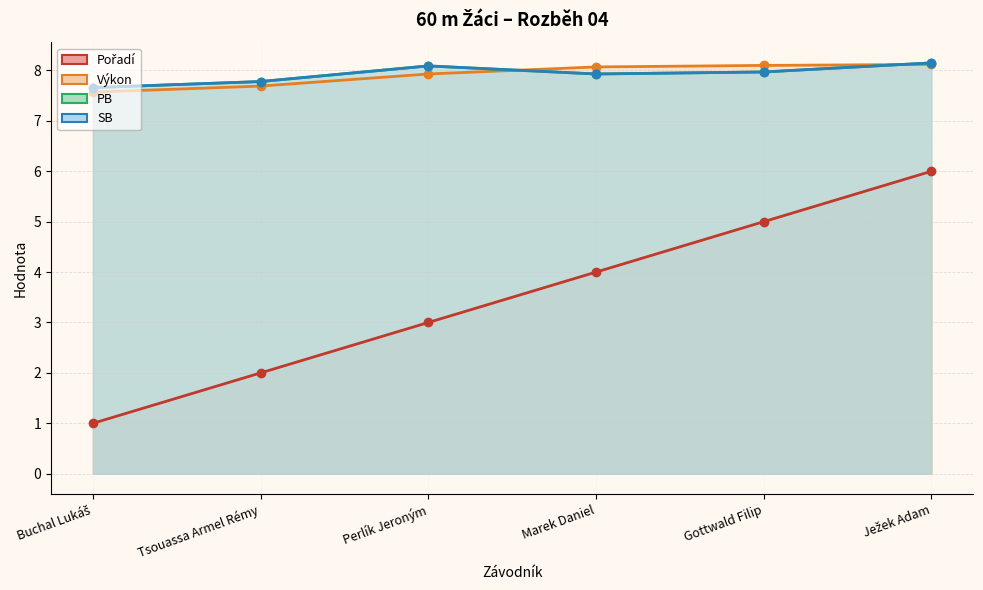

True or false: SB and Pořadí cross at least once.

False